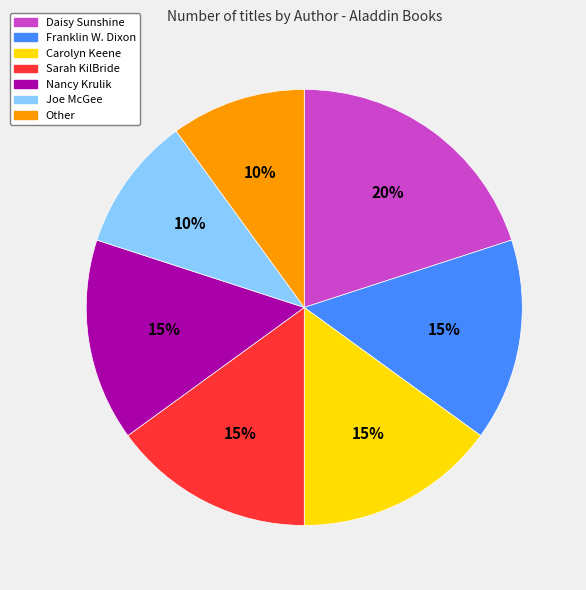

What percentage is the Daisy Sunshine slice, to the nearest percent?

20%